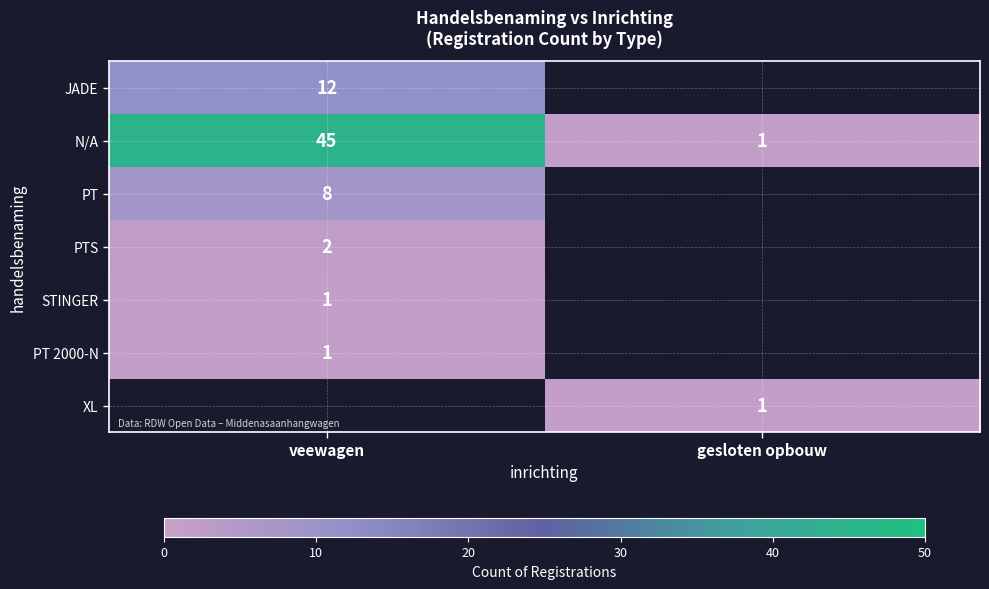

The value of STINGER at veewagen is 0. True or false?

False